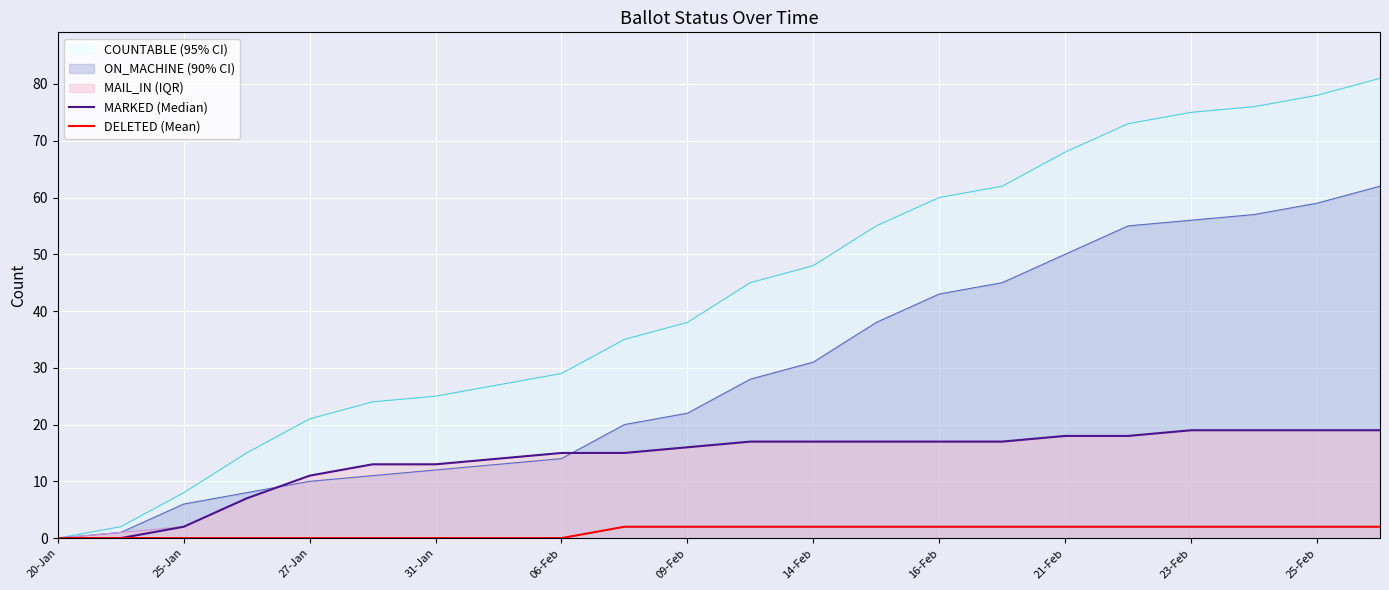

Is the value of DELETED (Mean) at 14-Feb greater than the value of COUNTABLE (95% CI) at 09-Feb?

No